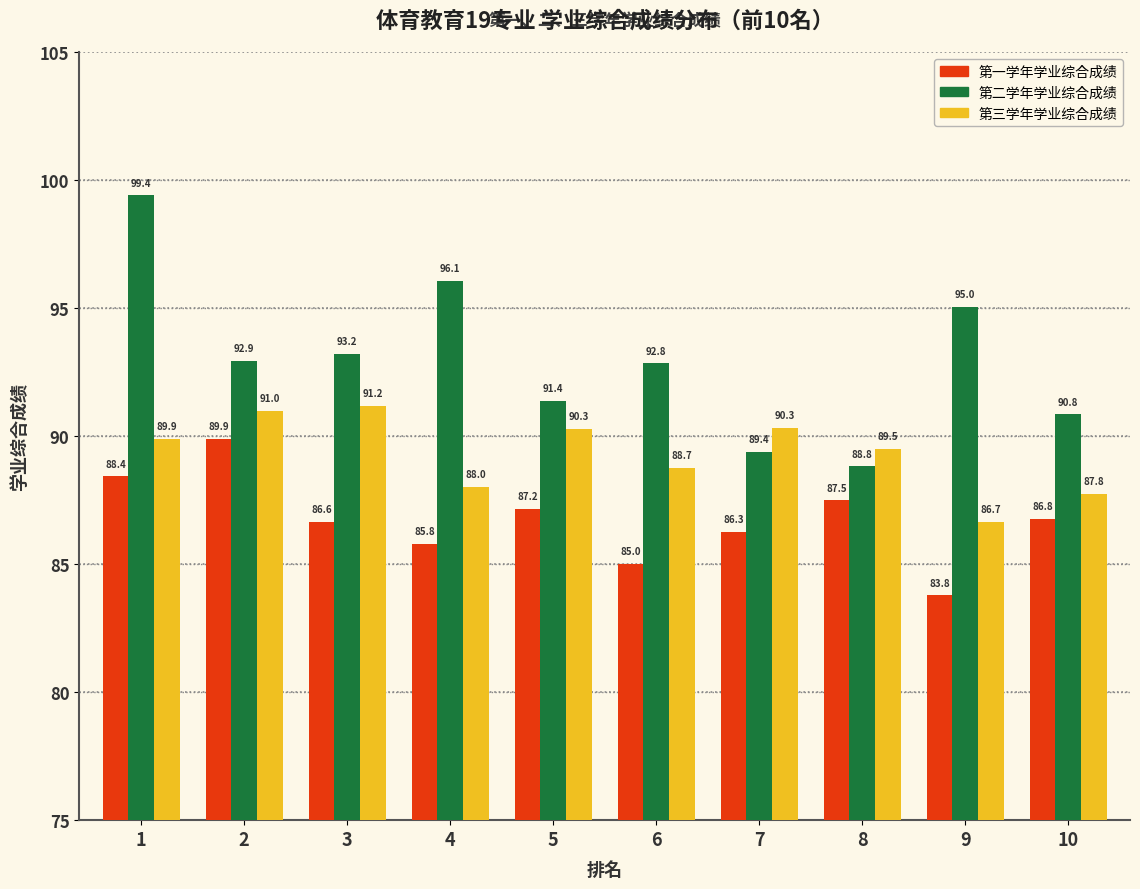

How many bars are there in each group?

3